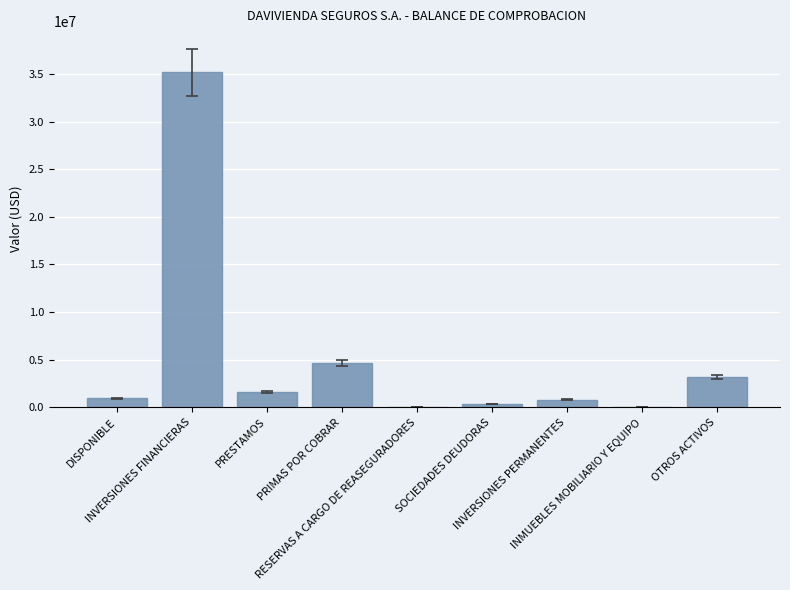

What is the sum of all values?

46731972.3